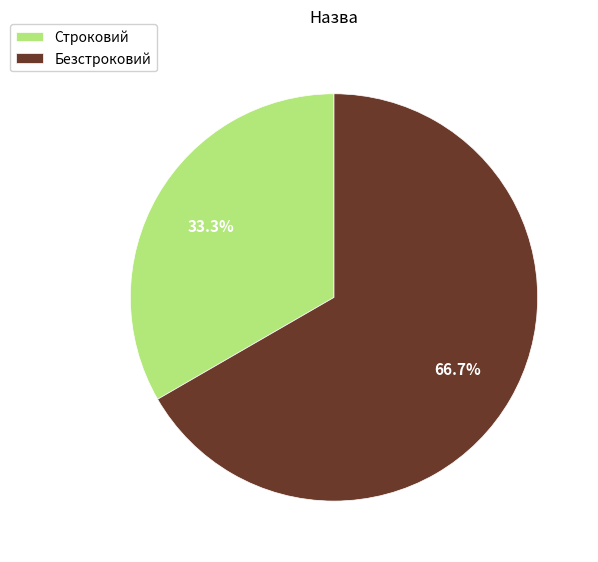

Which has a higher value, Строковий or Безстроковий?

Безстроковий